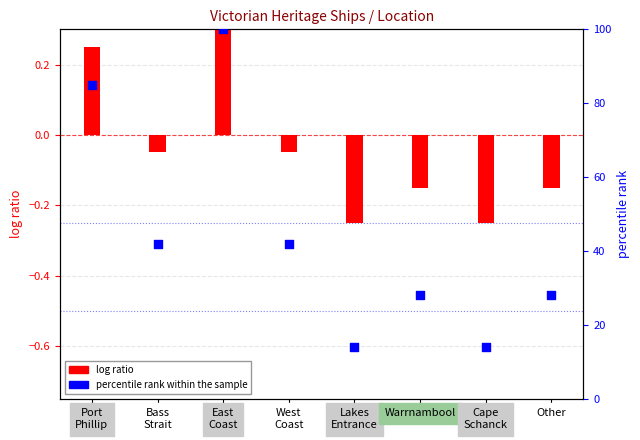

Which series reaches the maximum Y coordinate?

percentile rank within the sample